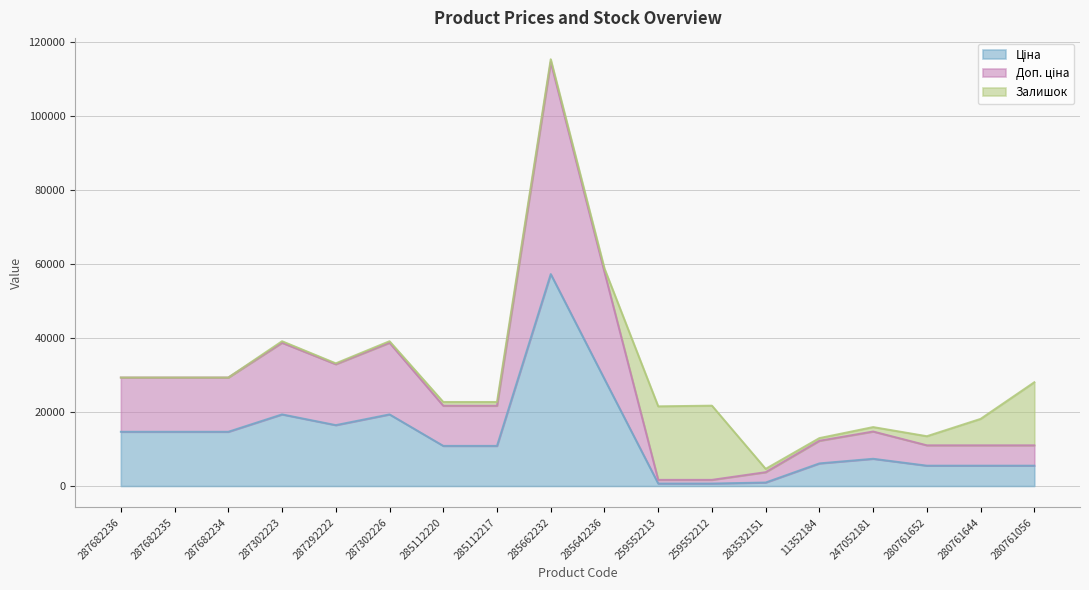

At which category is the sum across all series the highest?

285662232